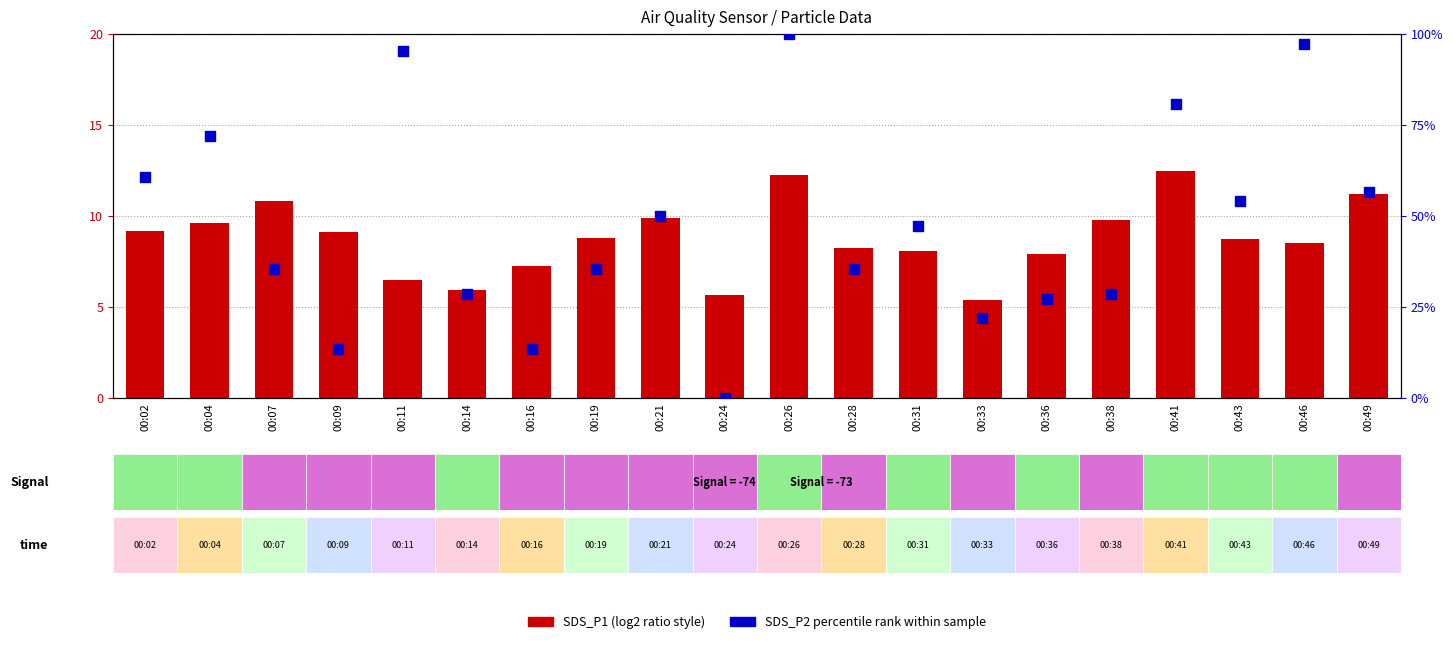

Which series has the largest total across all categories?

SDS_P2 percentile